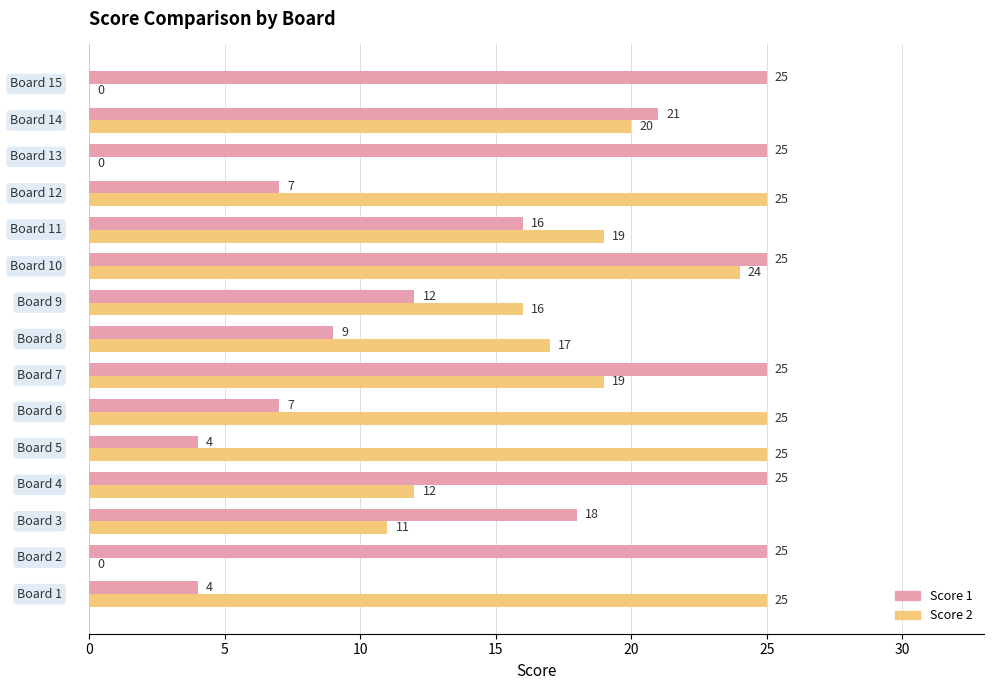

What are all the series names shown in the legend?

Score 1, Score 2